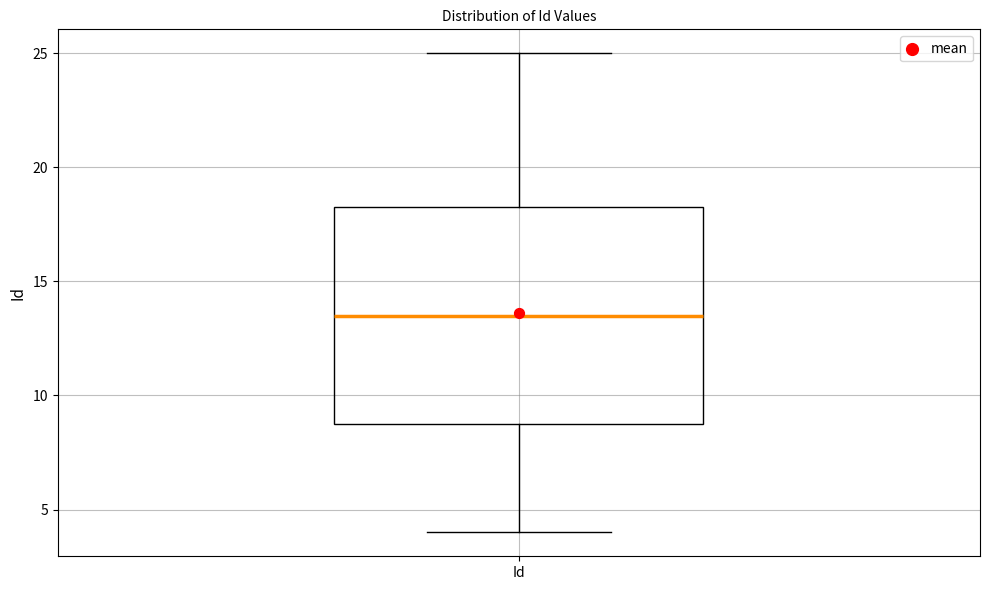

Read this box plot against the y-axis: the position of the median line, the range covered by the box, and the ends of both whiskers. The values are not printed on the chart, so give them approximately, as read against the axis.

median 13.5, box 9.0 to 18.5, whiskers 4.0 to 25.0